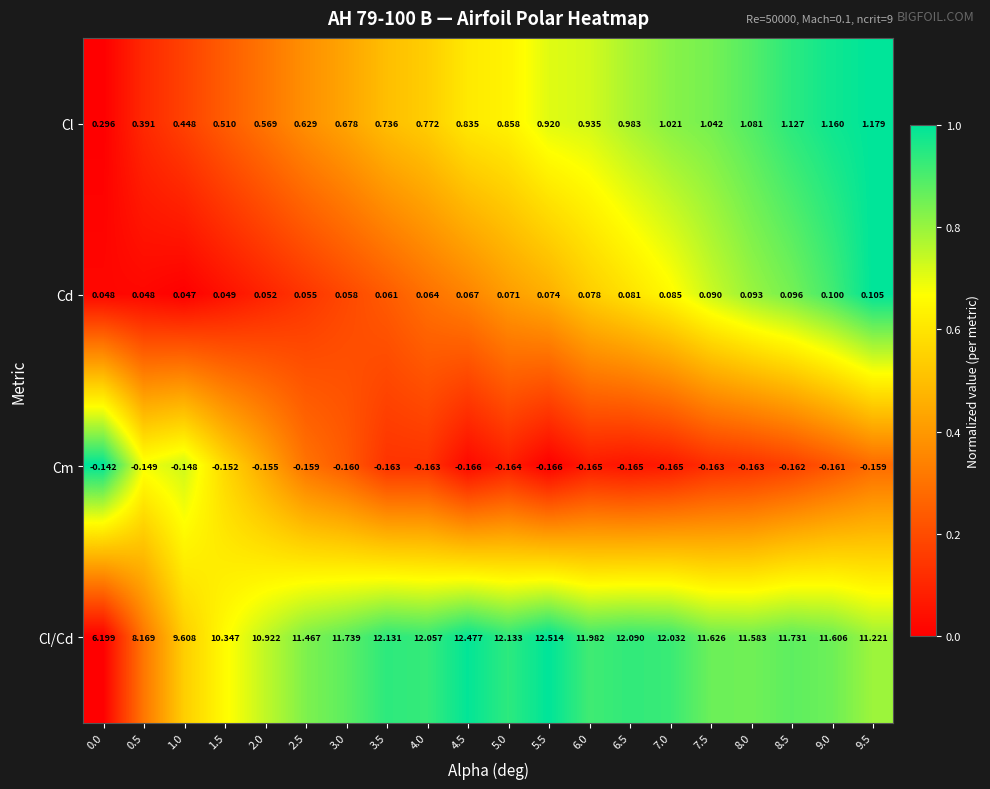

Which series has the widest spread of values?

Cl/Cd